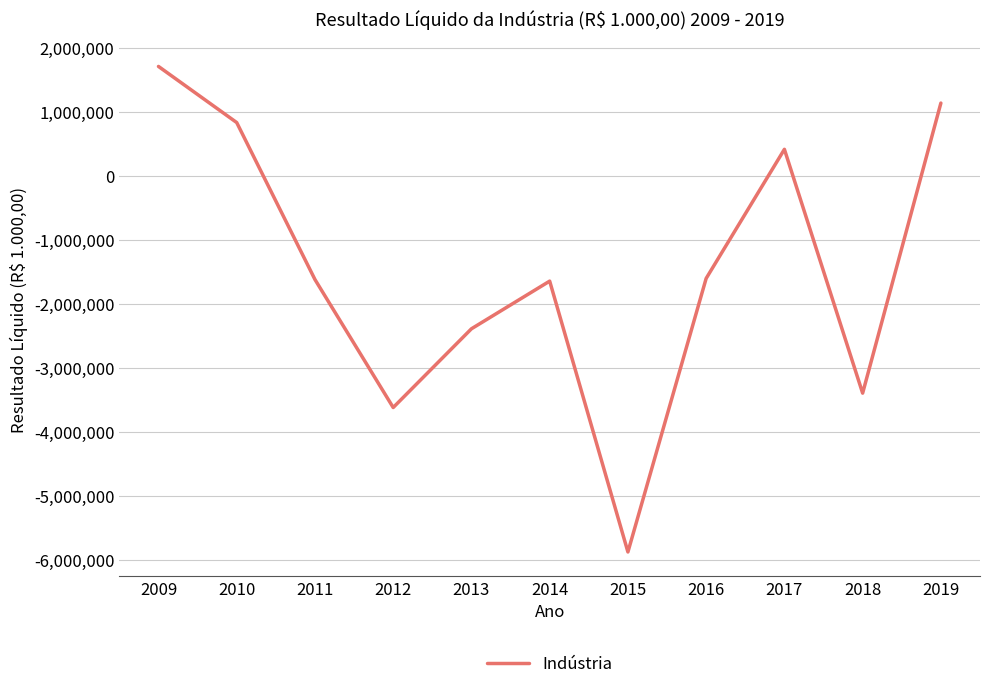

Read the value at 2014.

-1644033.0